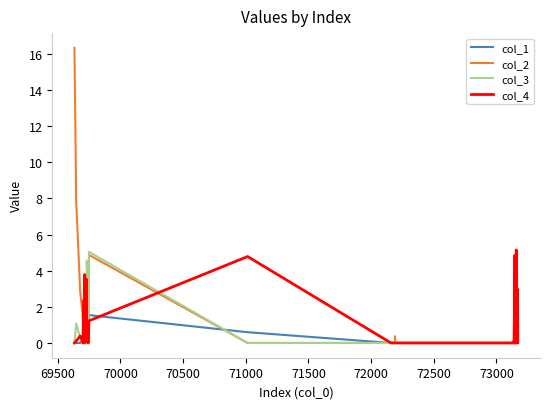

What is the greatest value displayed?

16.3